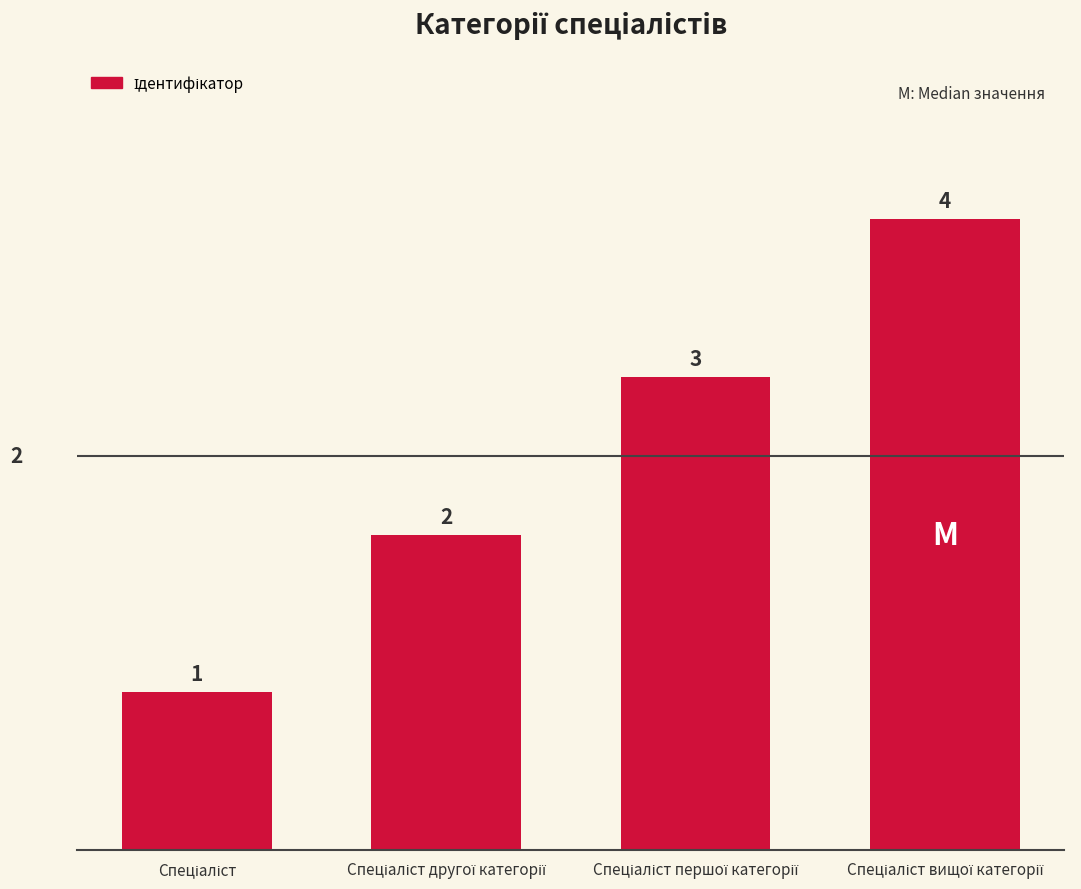

What is the difference between the maximum and minimum values?

3